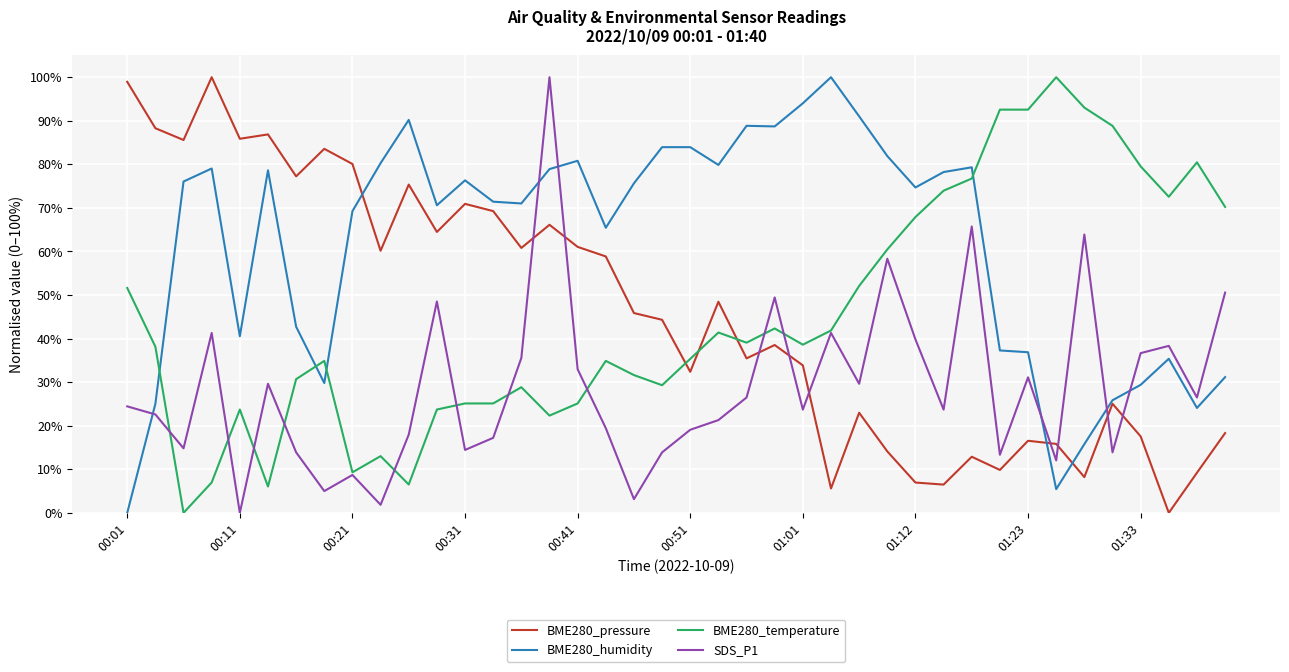

After their last crossing, which series has the higher values: BME280_pressure or SDS_P1?

SDS_P1